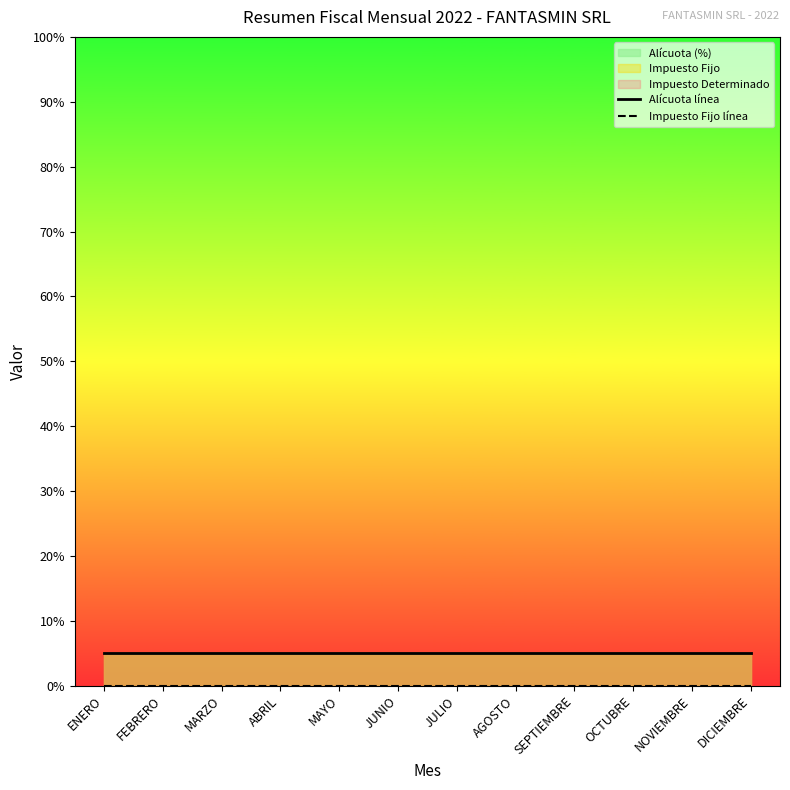

Is it true that Impuesto Fijo línea equals 0 at NOVIEMBRE?

True